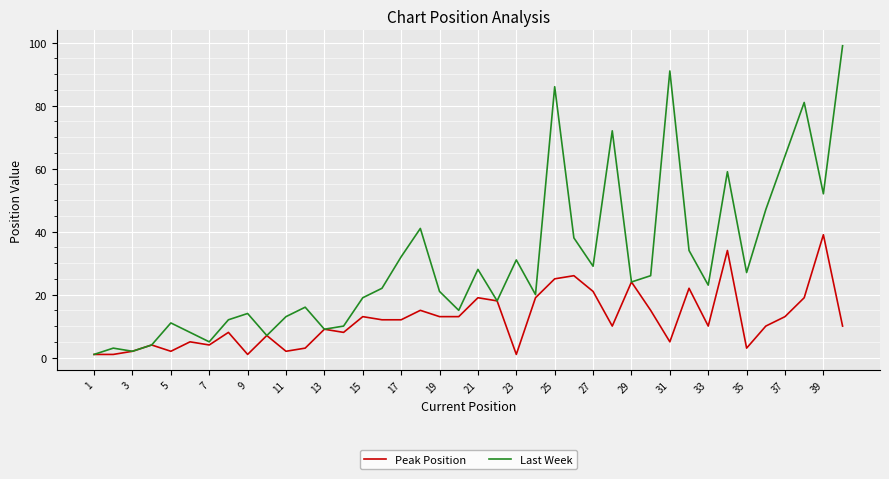

Which series has the largest range (max minus min)?

Last Week